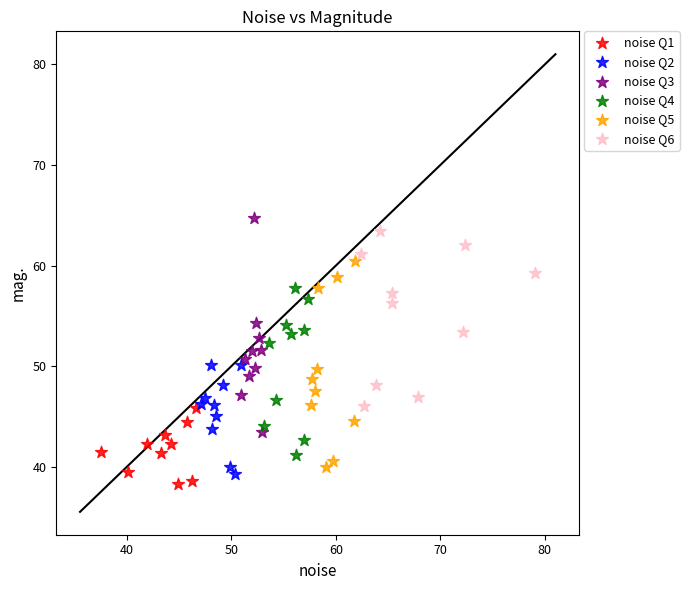

Which series contains the lowest Y value?

noise Q1